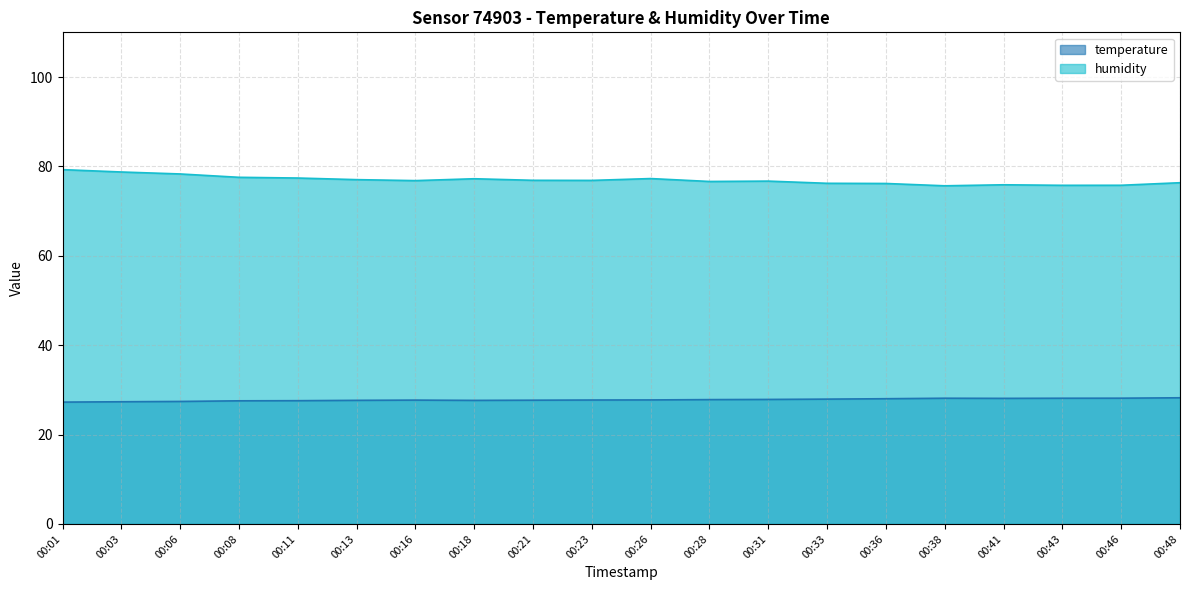

What are all the series names shown in the legend?

temperature, humidity